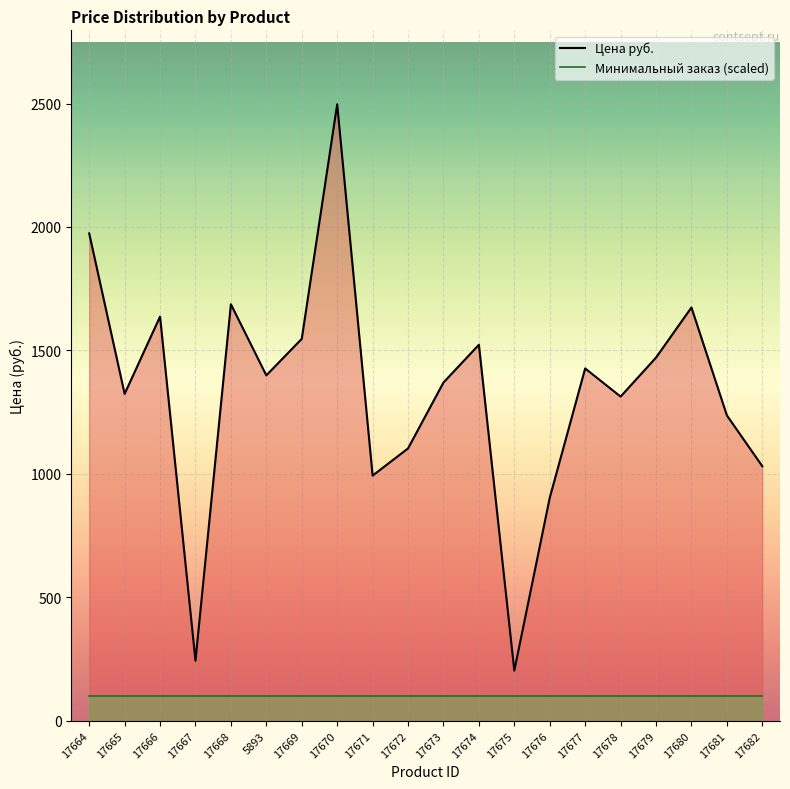

List the labels in order of value, largest first.

17670, 17664, 17668, 17680, 17666, 17669, 17674, 17679, 17677, 5893, 17673, 17665, 17678, 17681, 17672, 17682, 17671, 17676, 17667, 17675